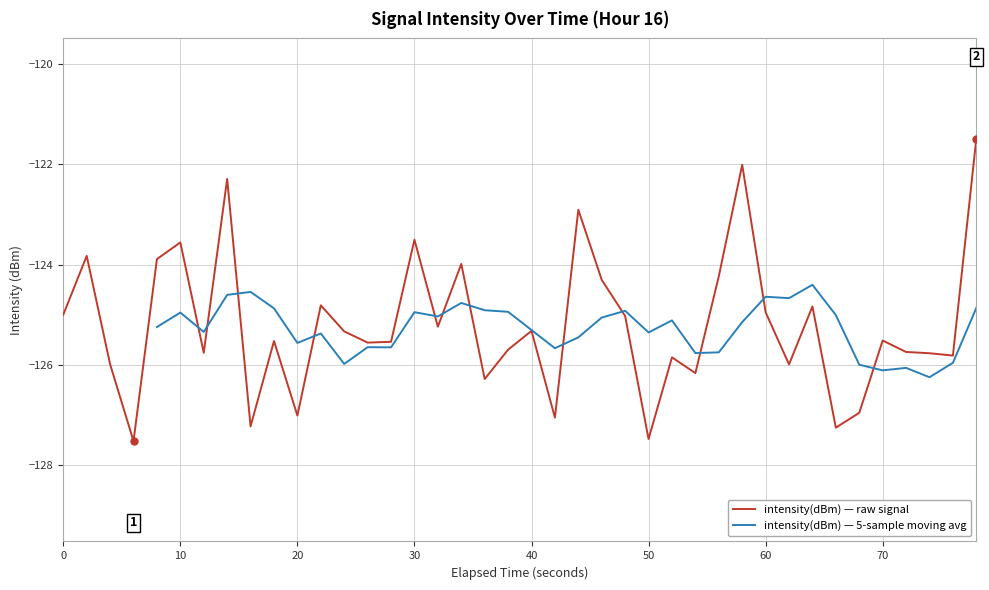

How many interior local peaks (higher than both neighbors) does the data have?

13